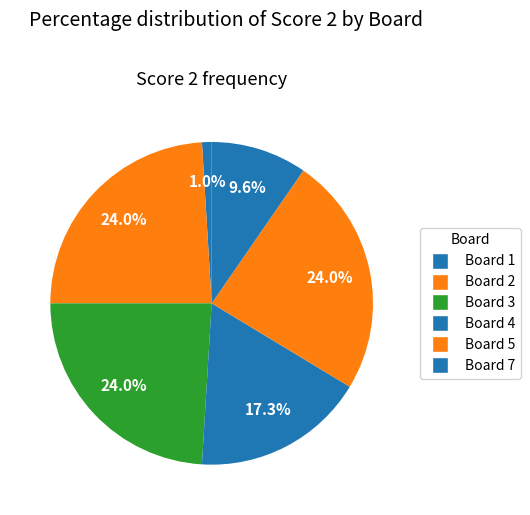

Rank the categories by value from highest to lowest.

Board 2, Board 3, Board 5, Board 4, Board 7, Board 1, Board 6